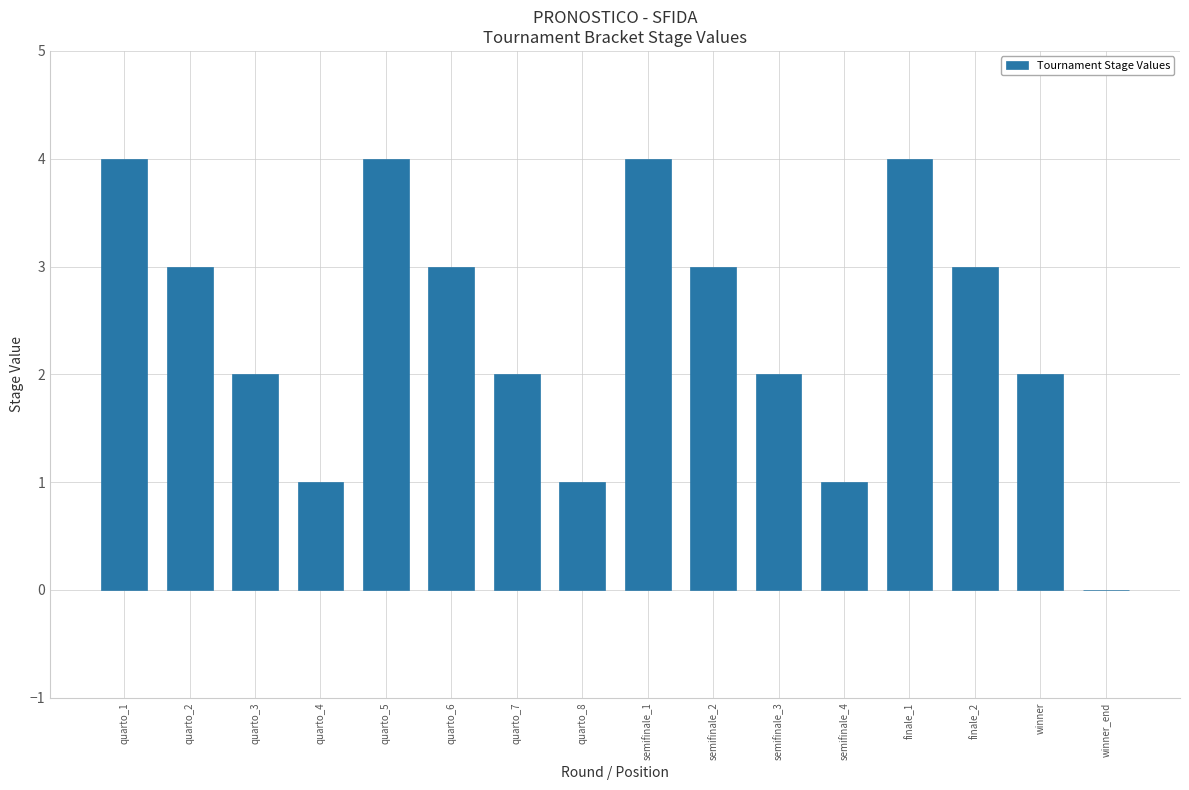

The value at finale_2 is 5. True or false?

False